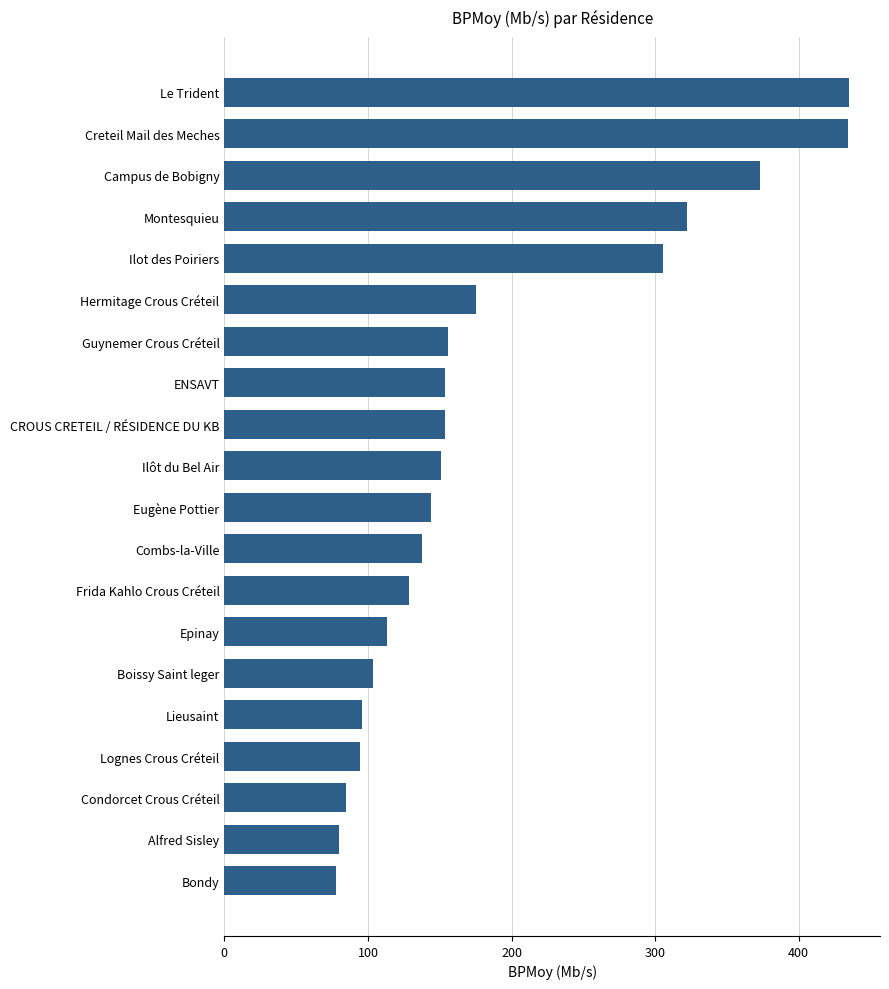

At which label is the value closest to 256?

Ilot des Poiriers